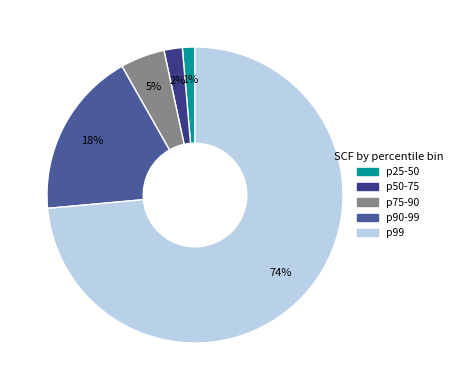

To the nearest percent, what percentage of the pie is p99?

74%